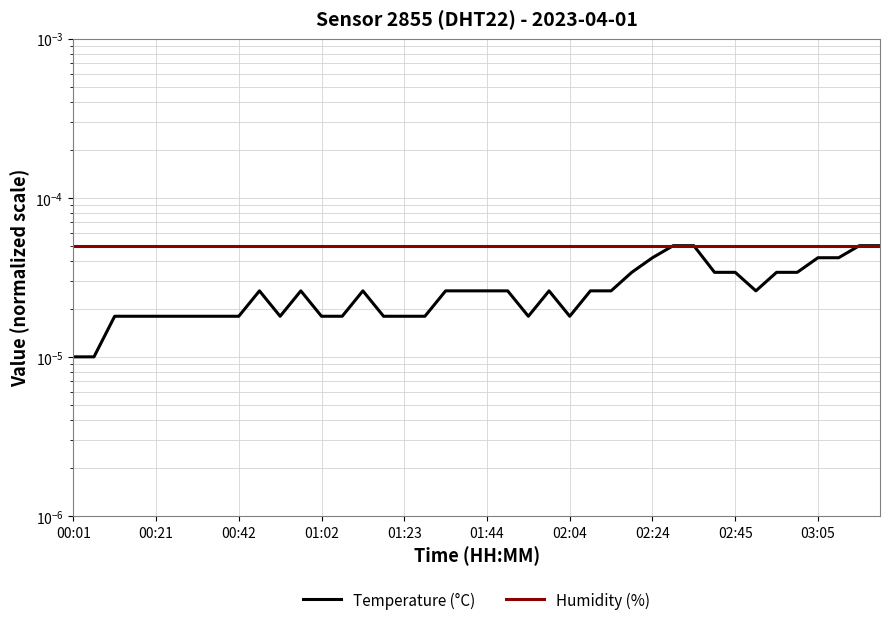

At 00:42, list the series in order from largest to smallest.

Humidity (%), Temperature (°C)